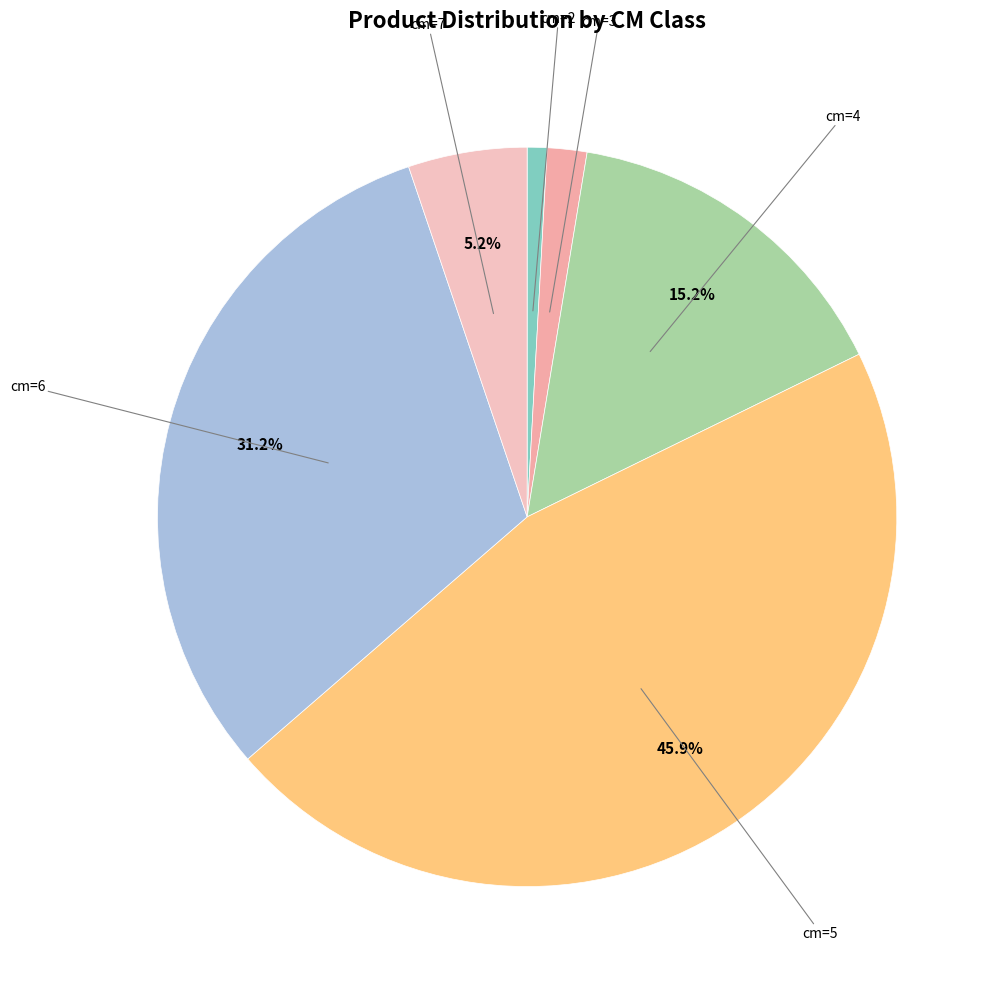

Count the number of slices in the pie.

6